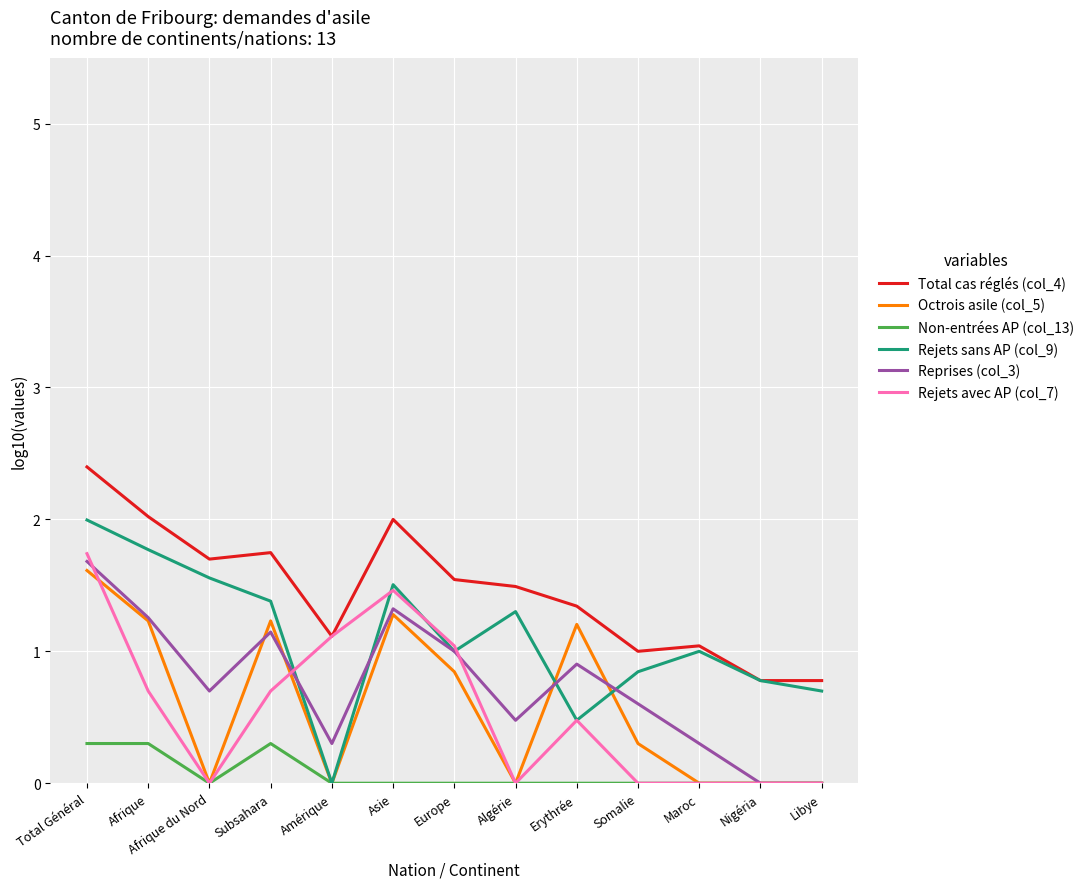

At which category is the sum across all series the highest?

Total Général